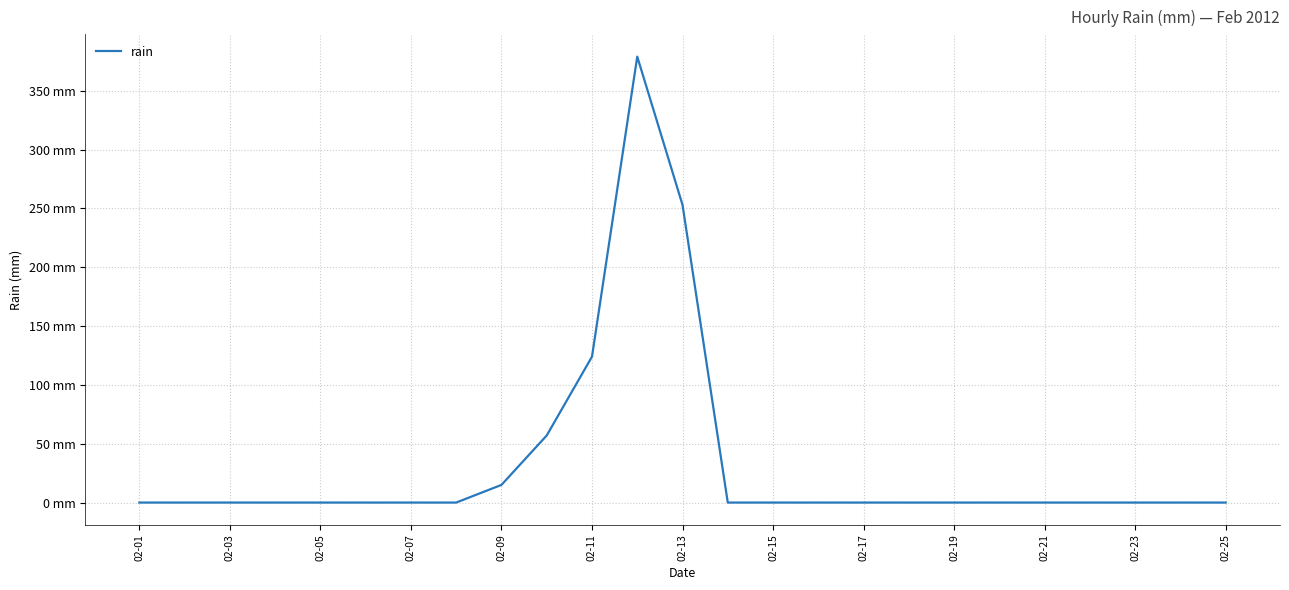

True or false: there are more than 0 points higher than both neighbors.

True